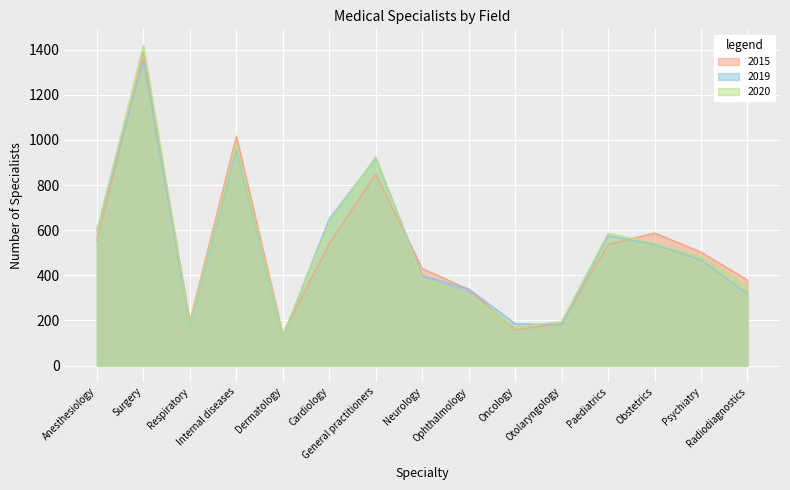

The 2019 series shows 181 at Otolaryngology. True or false?

True